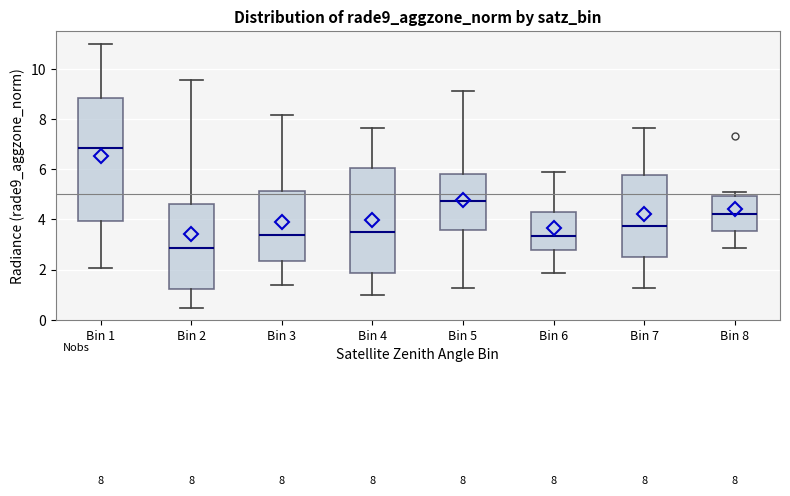

Which box is the tallest, from its lower edge to its upper edge?

Bin 1